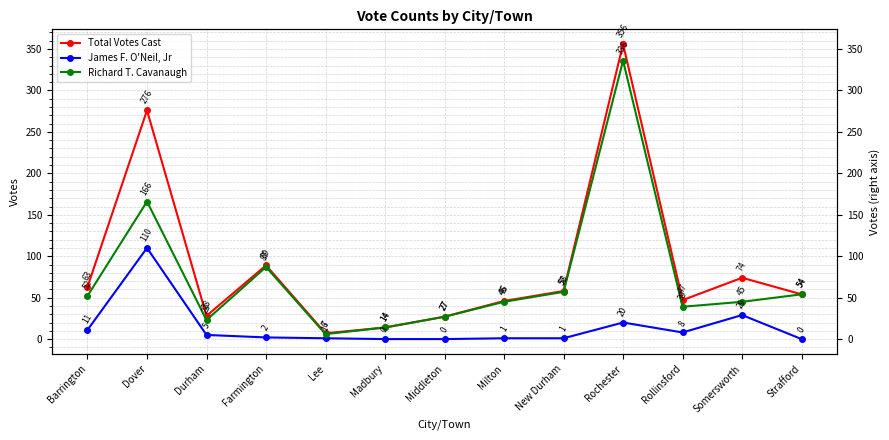

What is the average value of the James F. O'Neil, Jr series?

14